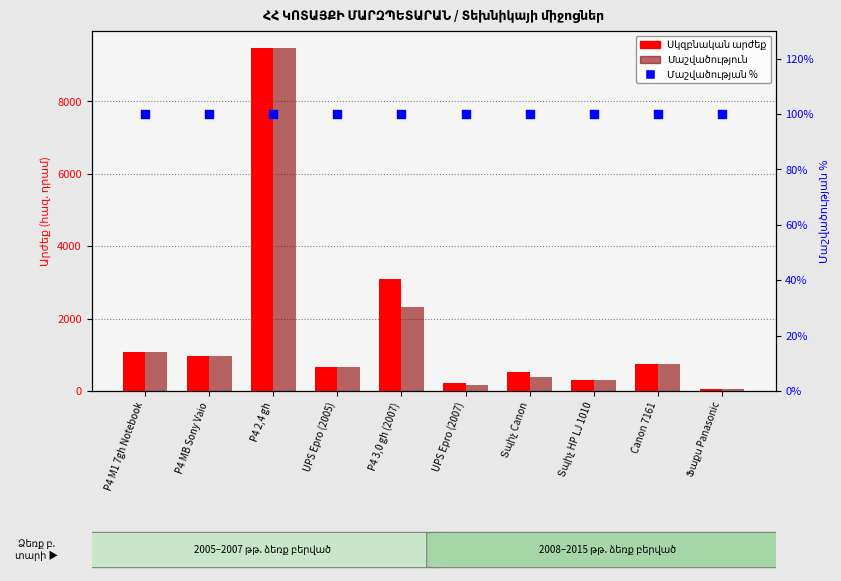

At which category is the sum across all series the highest?

P4 2,4 gh